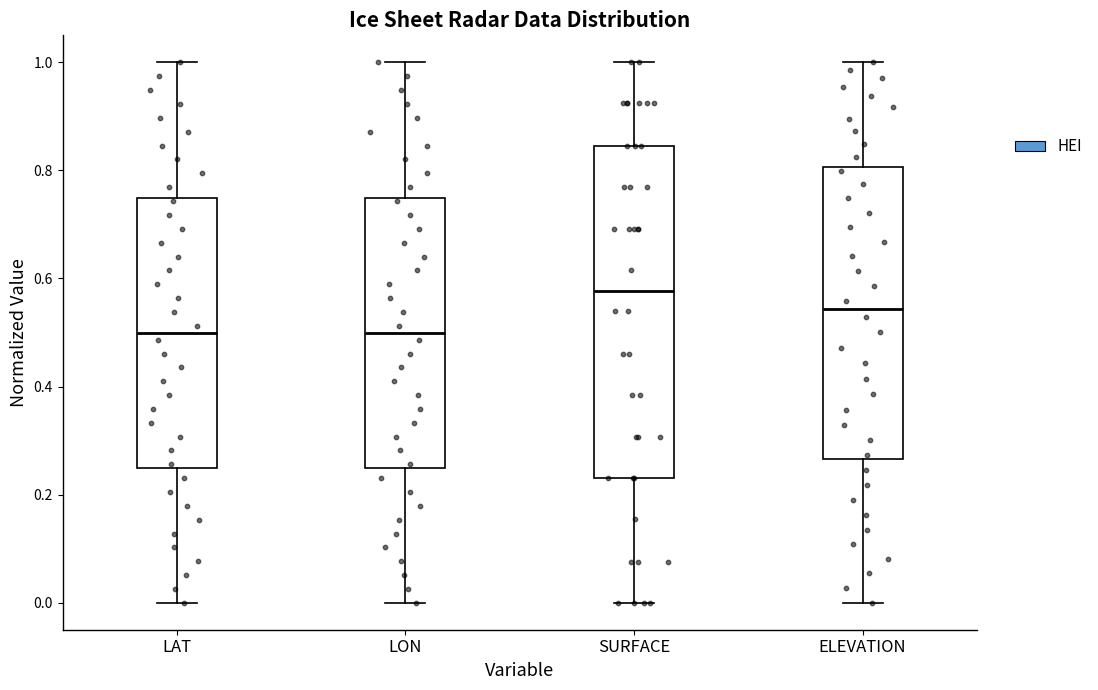

Where is the upper edge of the box for LON on the y-axis? The values are not printed on the chart, so give them approximately, as read against the axis.

0.74